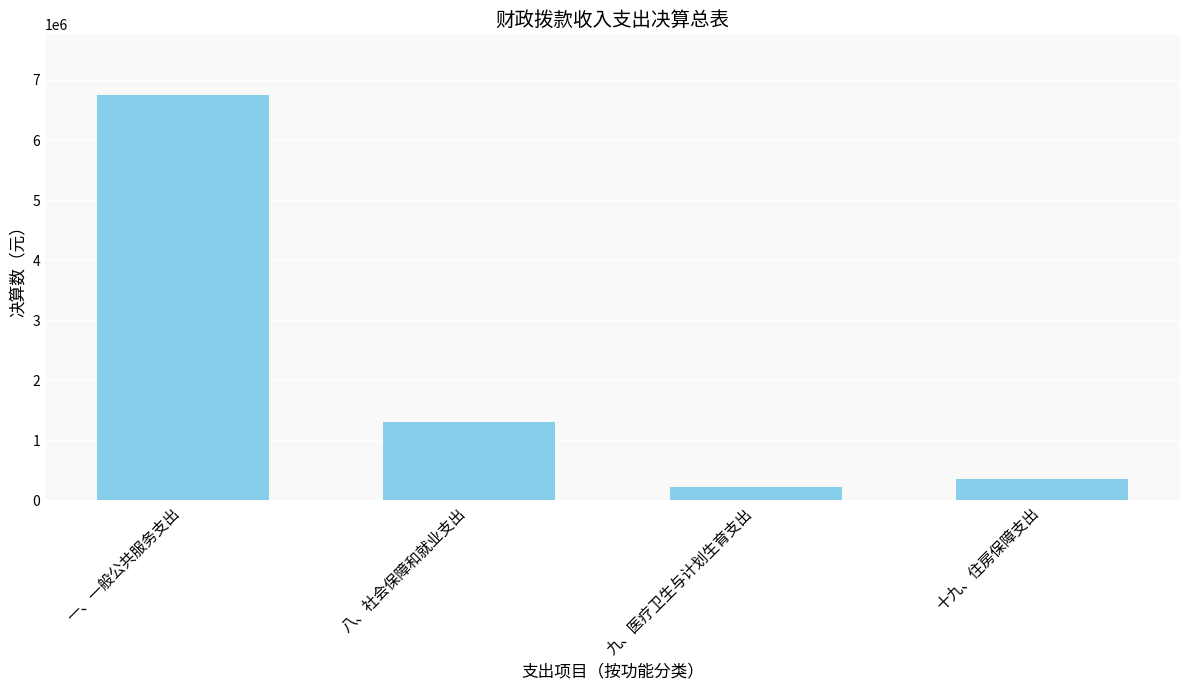

What is the difference between the maximum and minimum values?

6520311.4